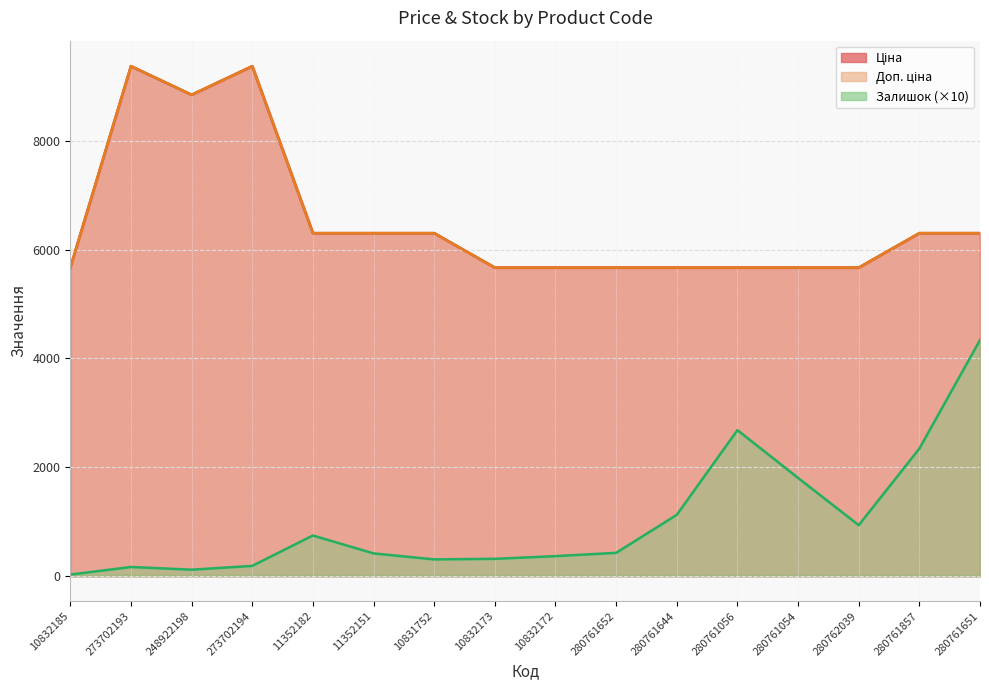

What is the sum of all Залишок values?

16220.0